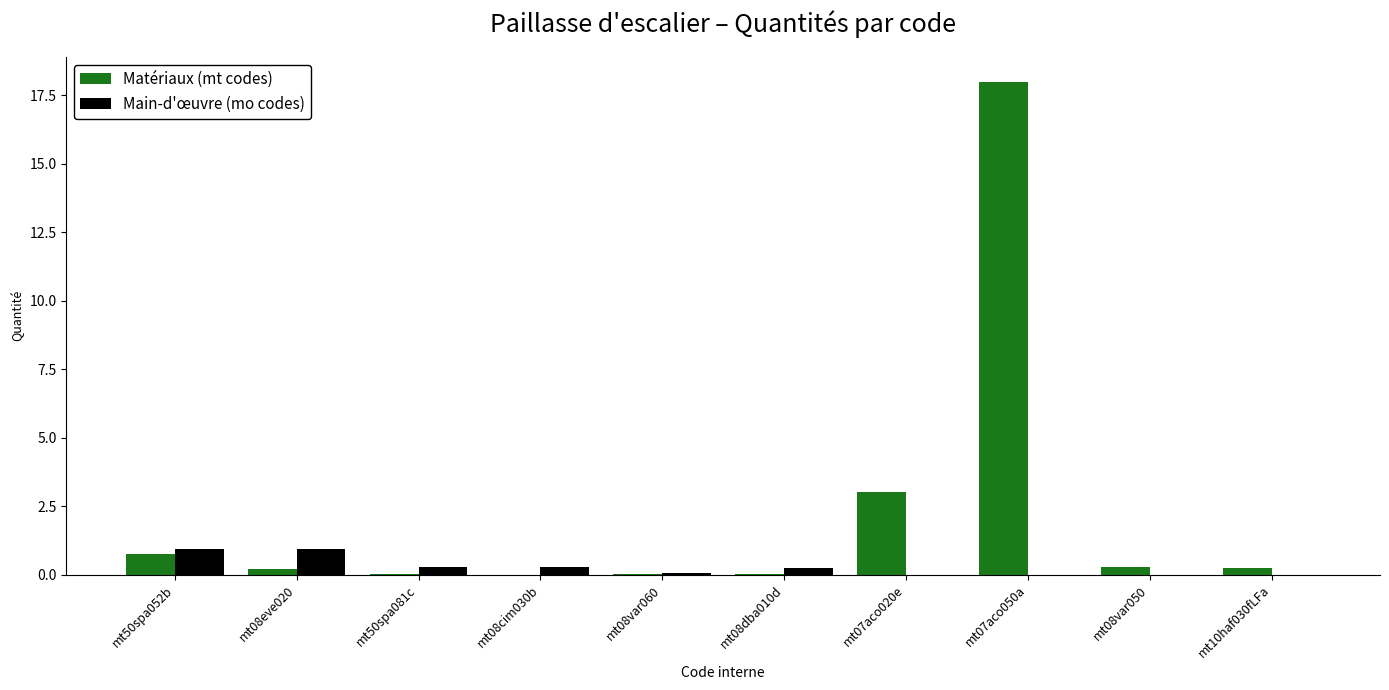

What is the sum of all Main-d'œuvre (mo codes) values?

2.7